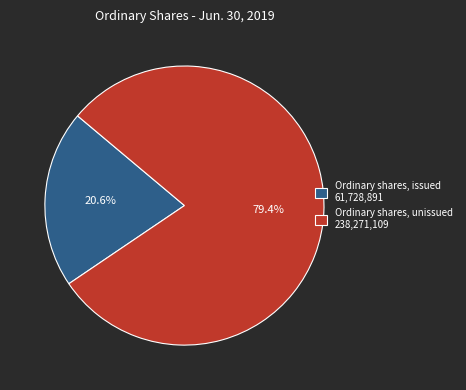

How many slices are in this pie chart?

2